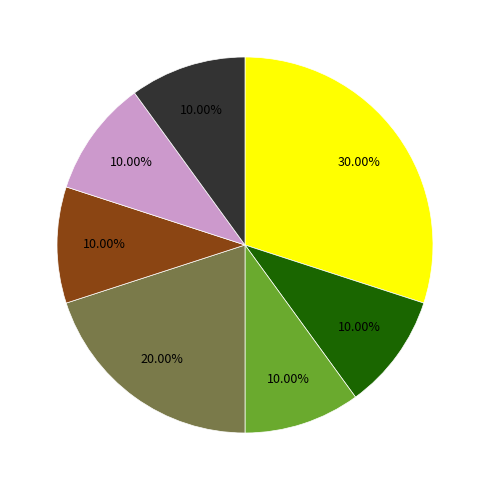

Is there any slice that represents more than half of the pie?

No